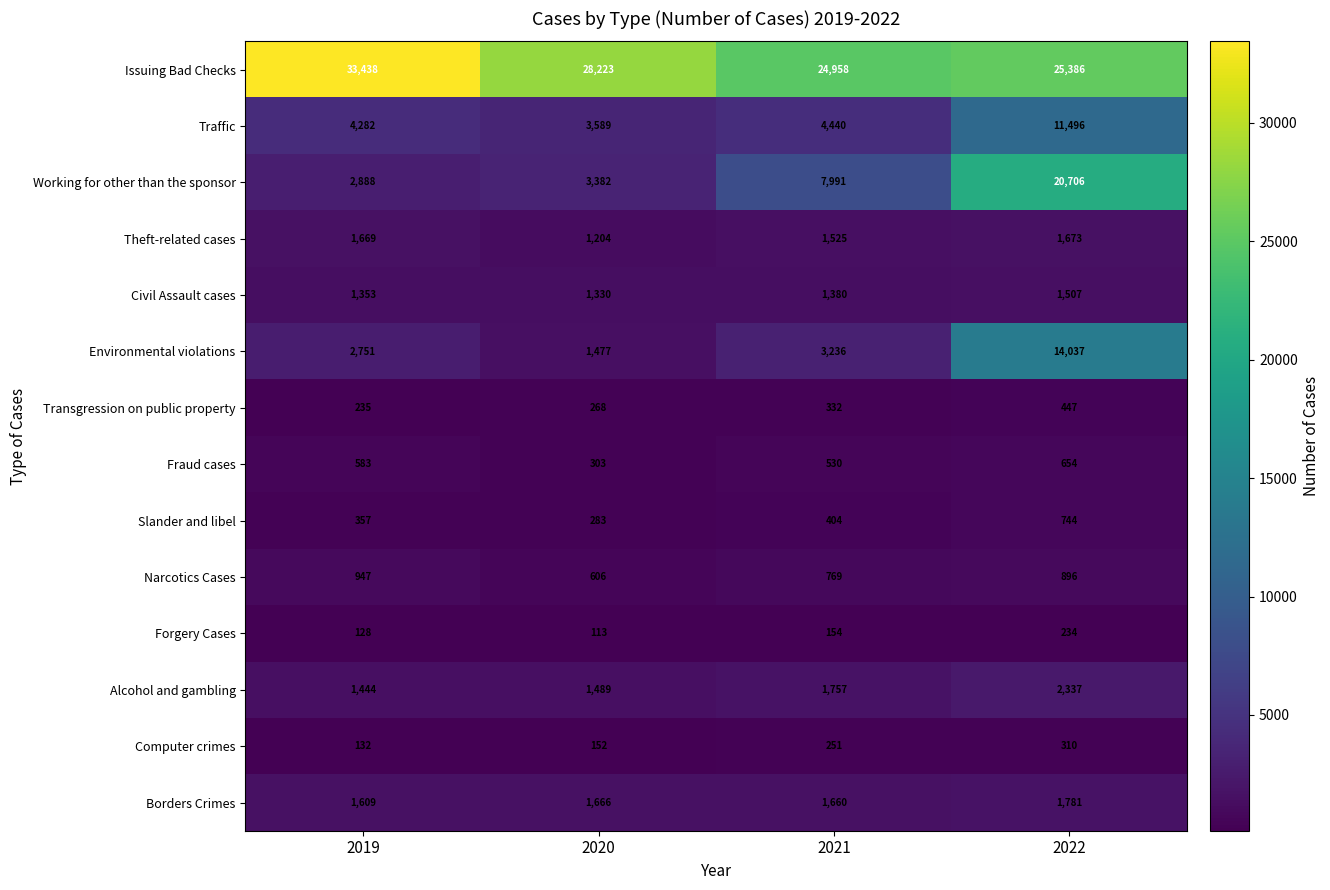

How many data points in Alcohol and gambling are less than 1757?

2